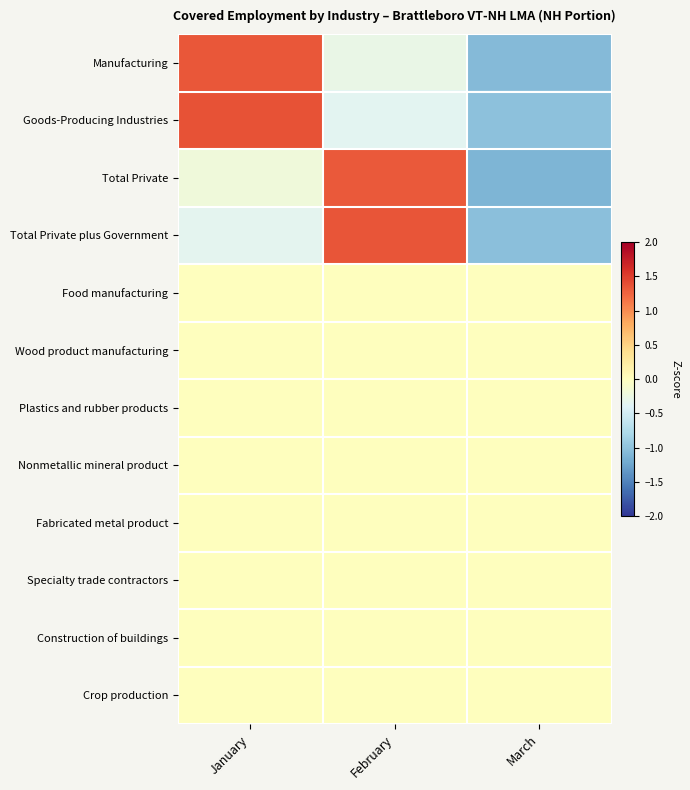

At which category is the sum across all series the highest?

January